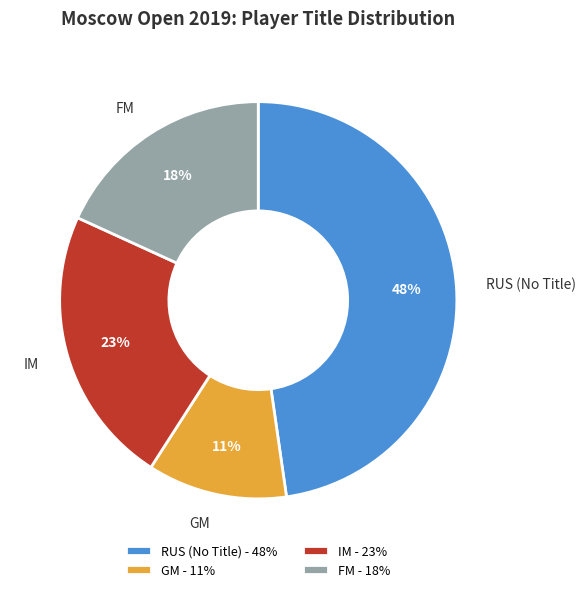

To the nearest percent, what portion does GM represent?

11%